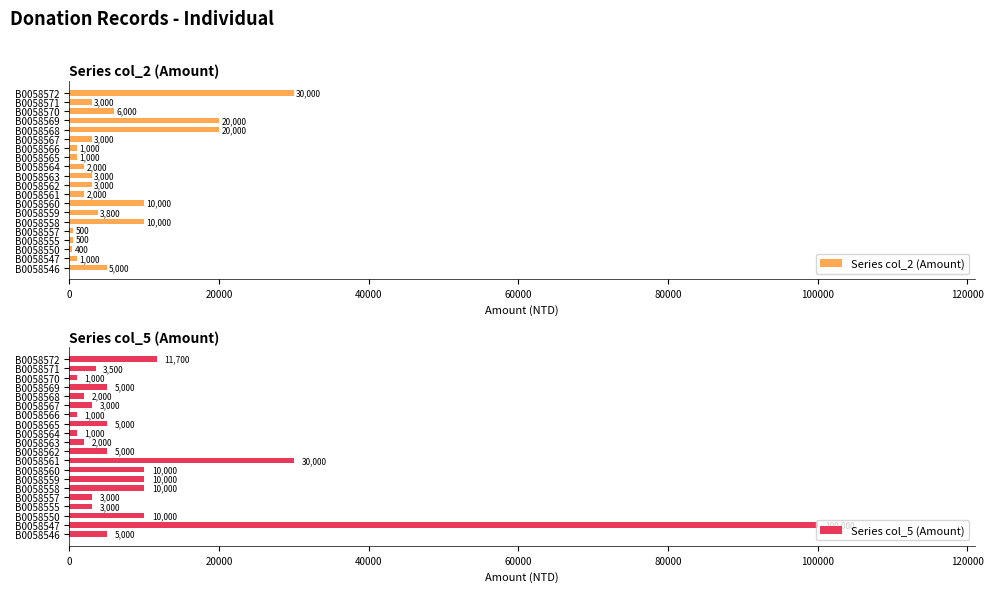

The value of Series col_5 (Amount) at B0058568 is 2000. True or false?

True